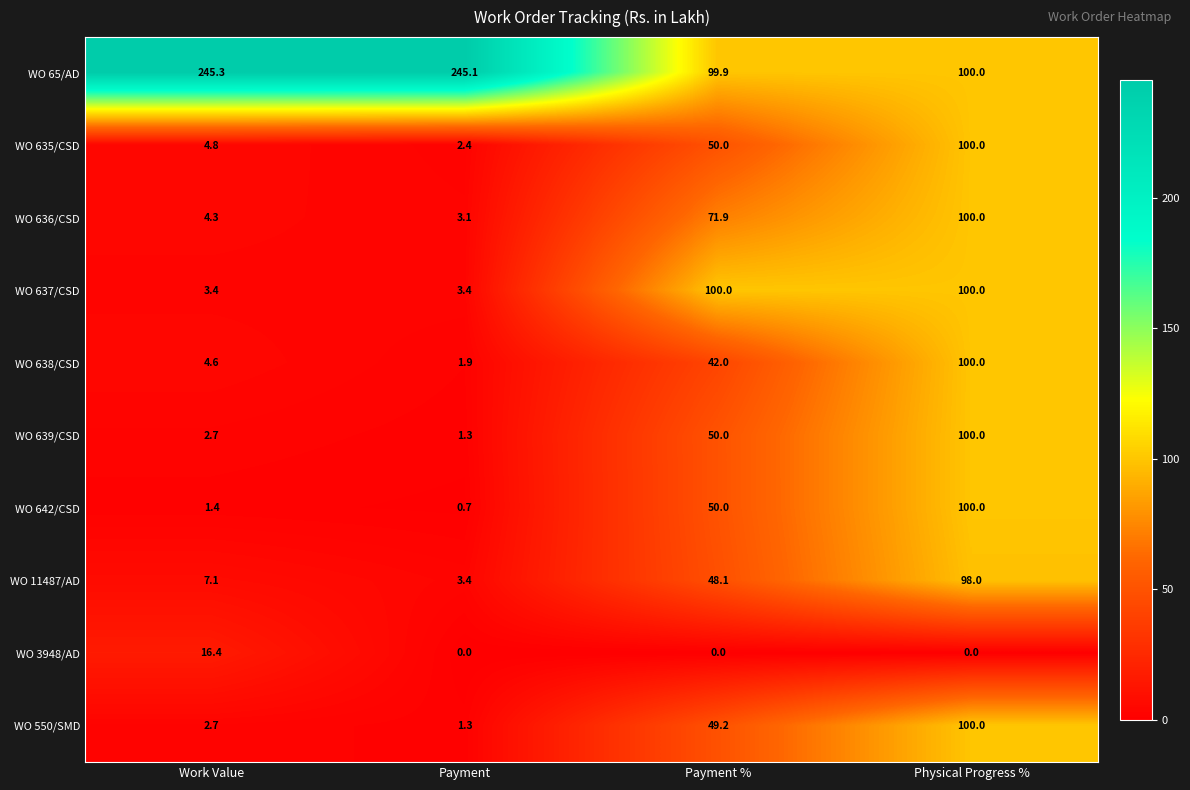

Which series has the largest total across all categories?

WO 65/AD